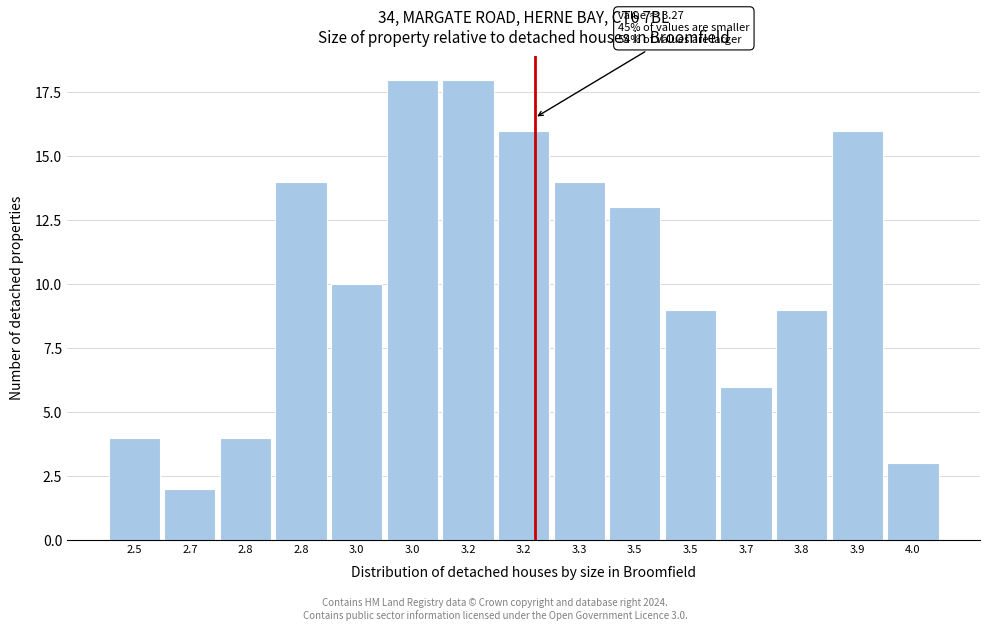

How many data points are less than 10?

7